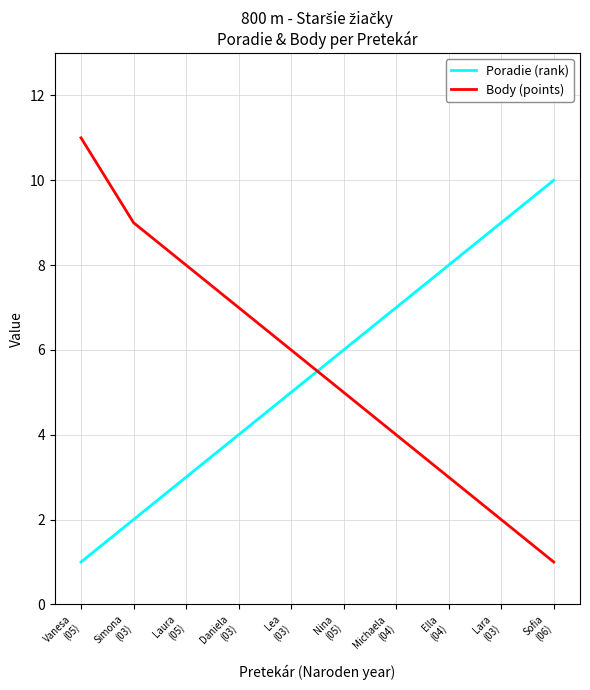

Is the value of Poradie (rank) at Vanesa
(05) greater than the value of Body (points) at Daniela
(03)?

No